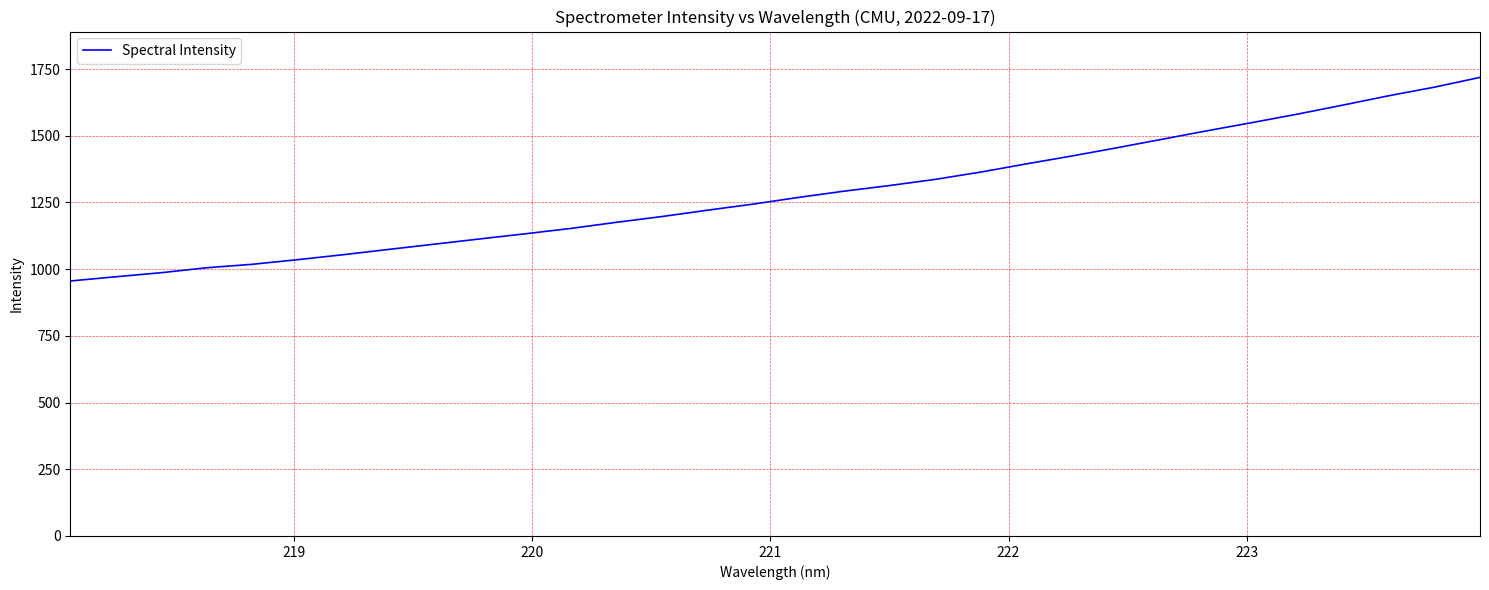

What is the smallest value displayed?

955.6